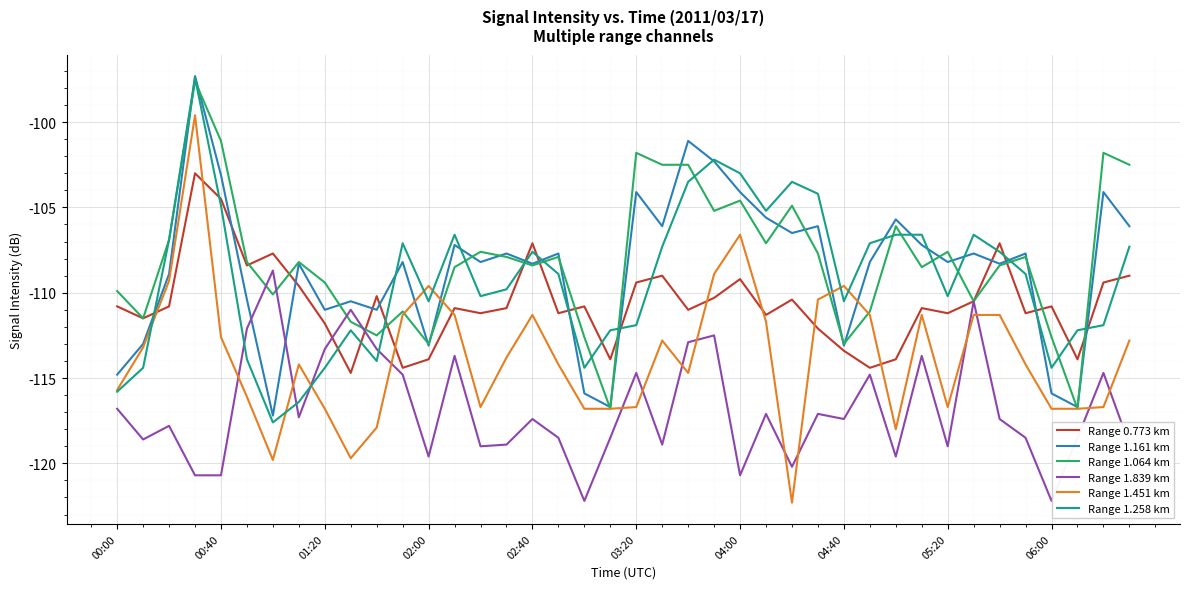

True or false: Range 1.258 km and Range 0.773 km cross at least once.

True